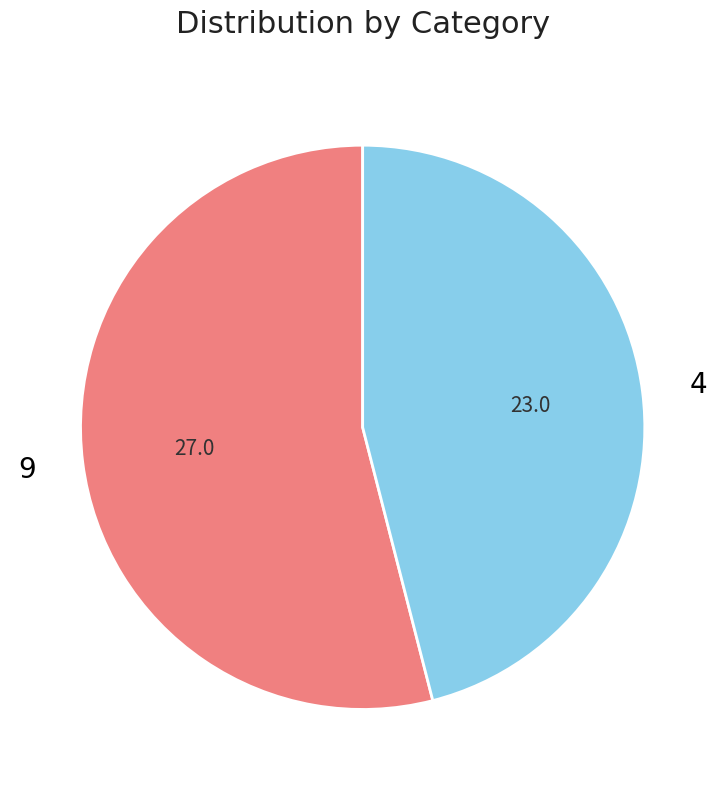

Does any single category account for the majority?

Yes